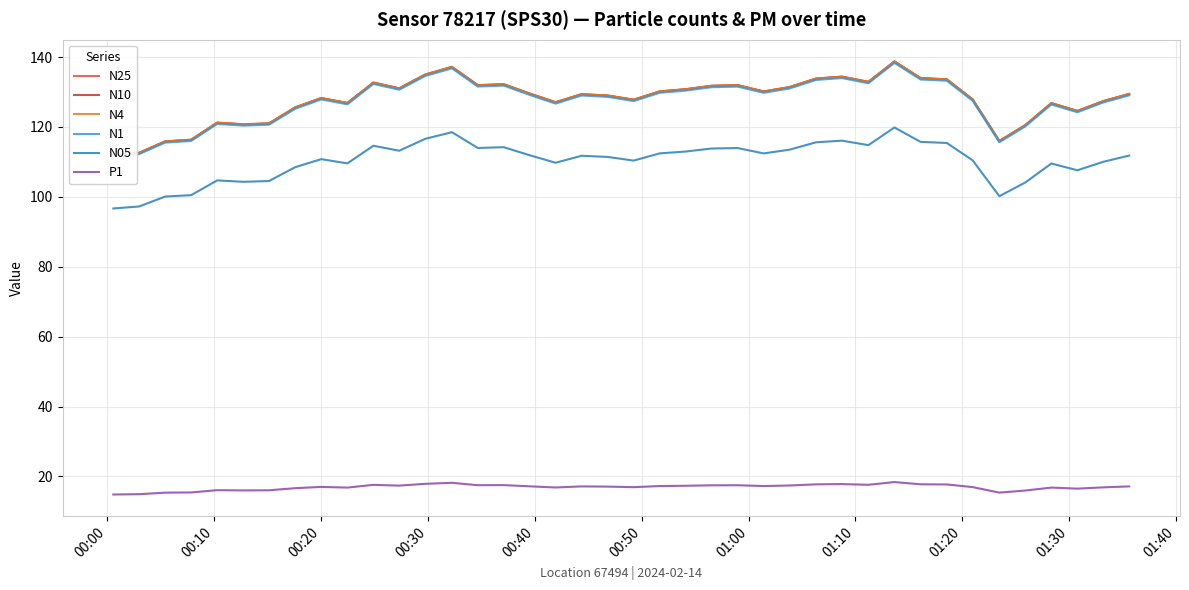

What is the difference between the maximum and minimum values in the N4 series?

26.8